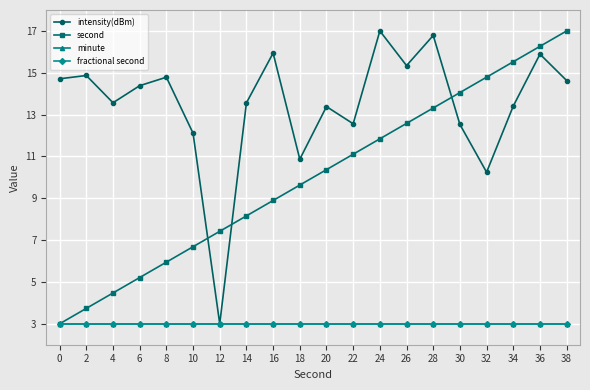

Which series changed the most between 14 and 26?

second